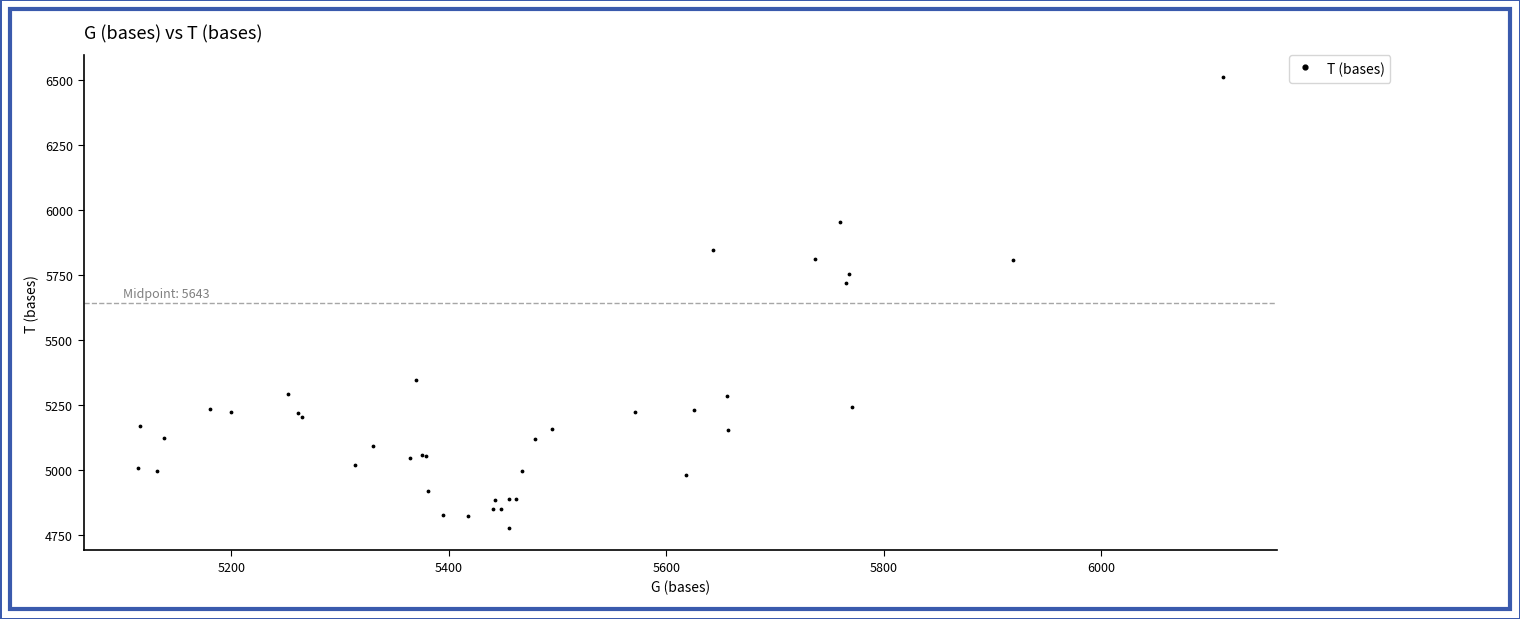

What Y value in the scatter plot is closest to 5643?

5720